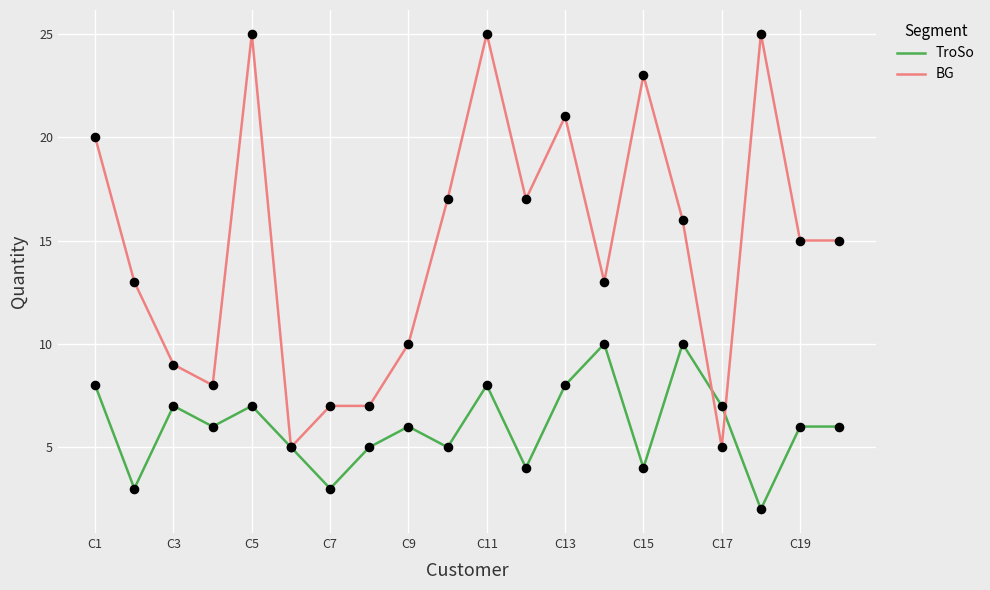

What are all the series names shown in the legend?

TroSo, BG